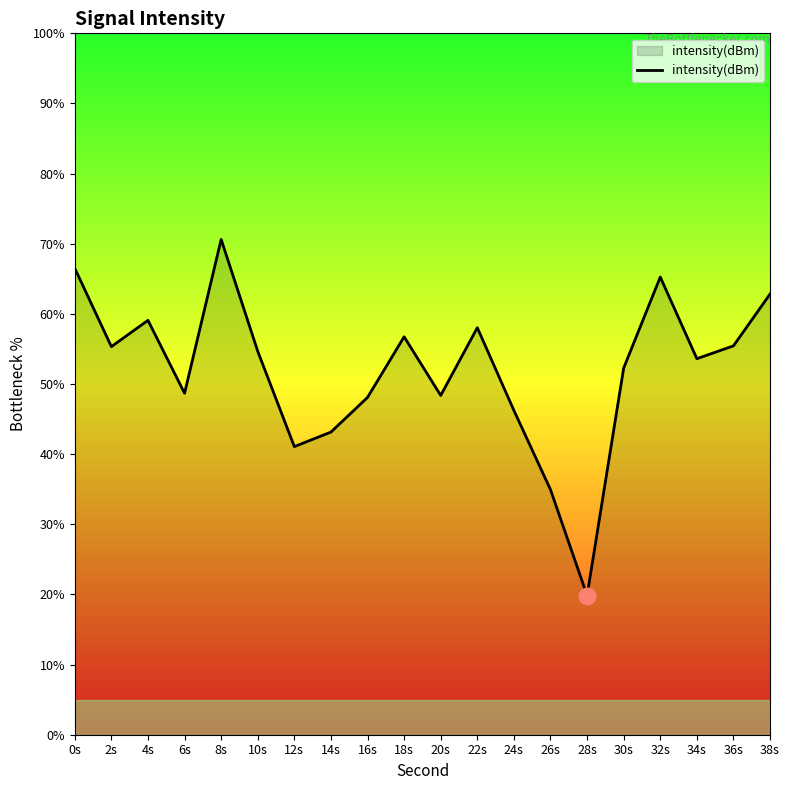

How many distinct data groups are displayed?

1